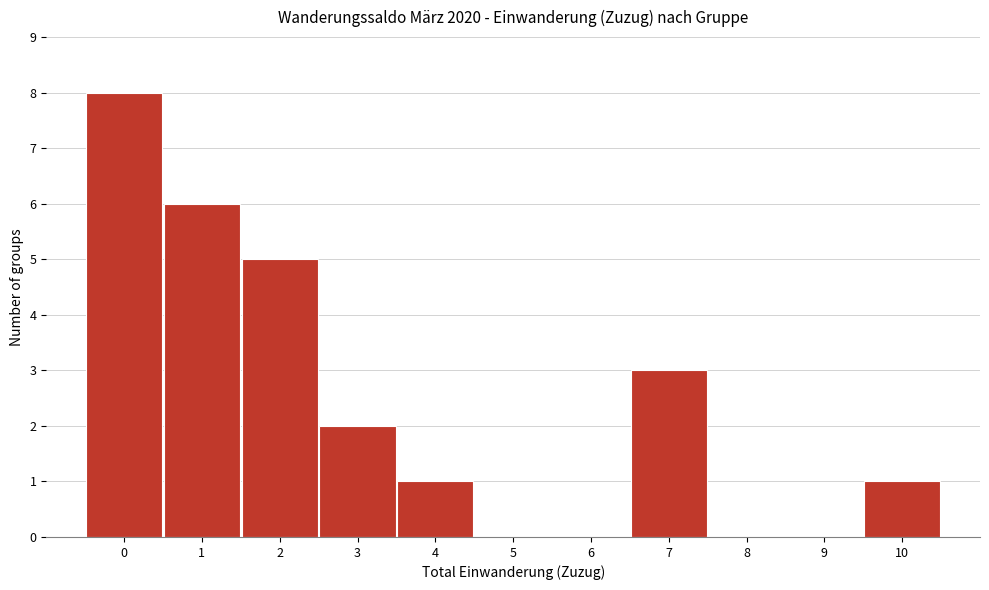

Reading left to right, transcribe this chart: for each bar, give the range it covers on the x-axis and its height. The values are not printed on the chart, so give them approximately, as read against the axis.

-0.5 to 0.5: 8
0.5 to 1.5: 6
1.5 to 2.5: 5
2.5 to 3.5: 2
3.5 to 4.5: 1
4.5 to 5.5: 0
5.5 to 6.5: 0
6.5 to 7.5: 3
7.5 to 8.5: 0
8.5 to 9.5: 0
9.5 to 10.5: 1